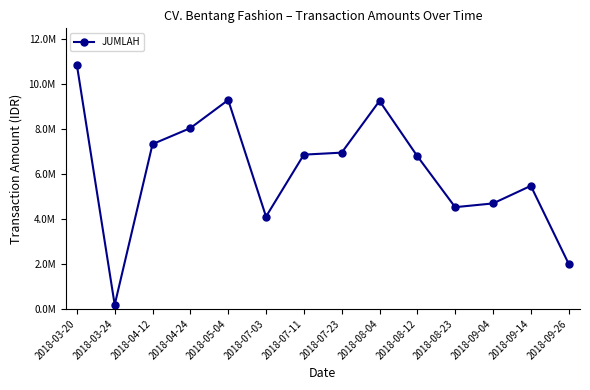

Rank the categories by value from lowest to highest.

2018-03-24, 2018-09-26, 2018-07-03, 2018-08-23, 2018-09-04, 2018-09-14, 2018-08-12, 2018-07-11, 2018-07-23, 2018-04-12, 2018-04-24, 2018-08-04, 2018-05-04, 2018-03-20